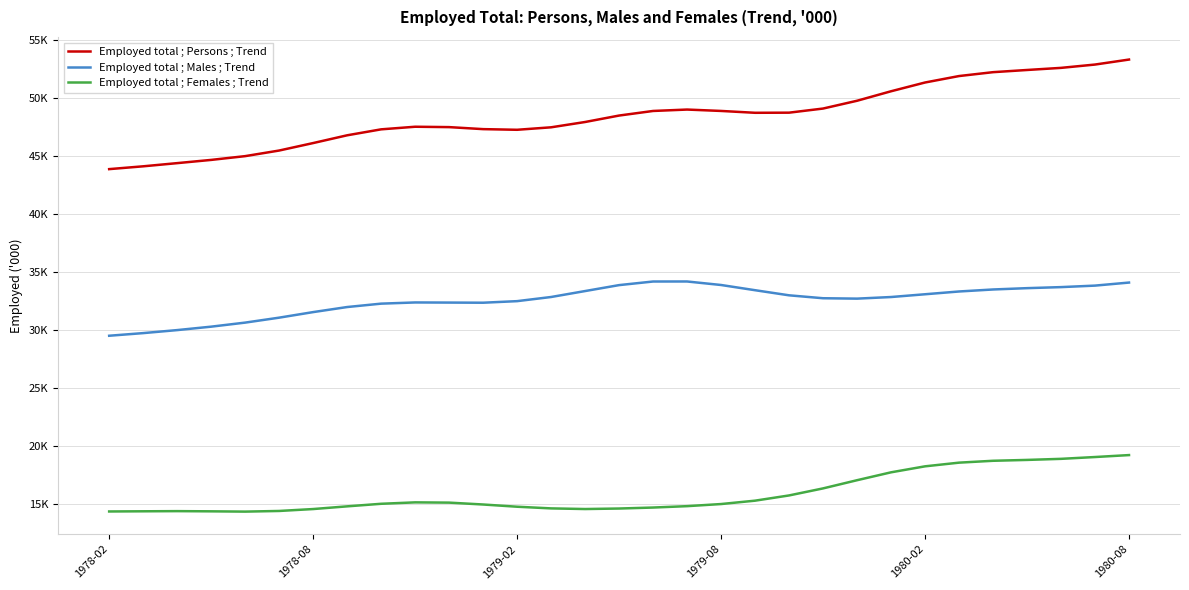

Is this an area chart (filled region under the line)?

No